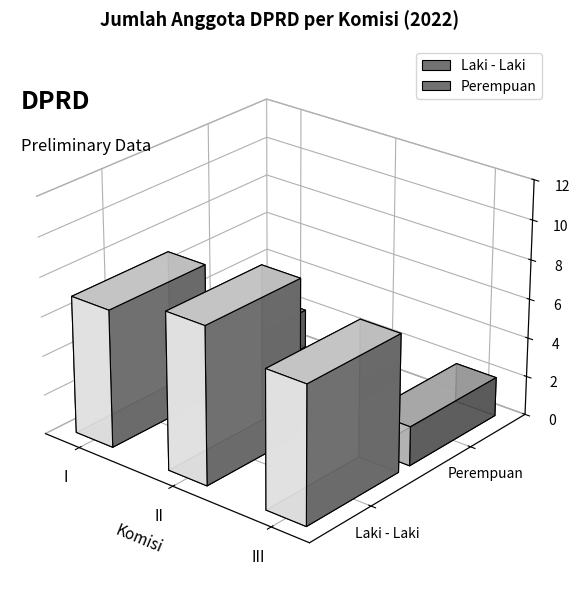

How many bars are there in total?

6